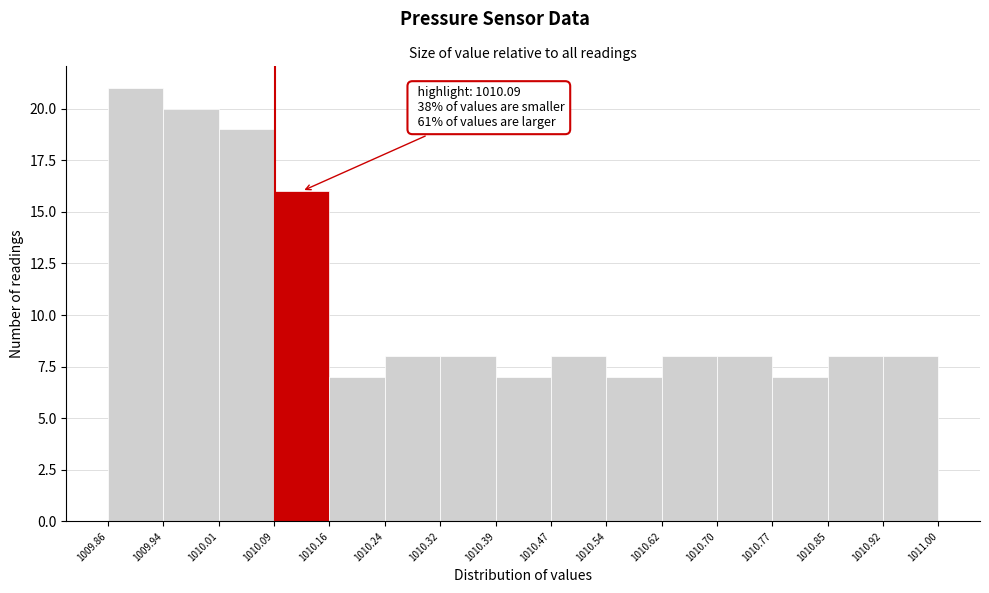

Which range on the x-axis has the tallest bar?

1009.86 to 1009.94